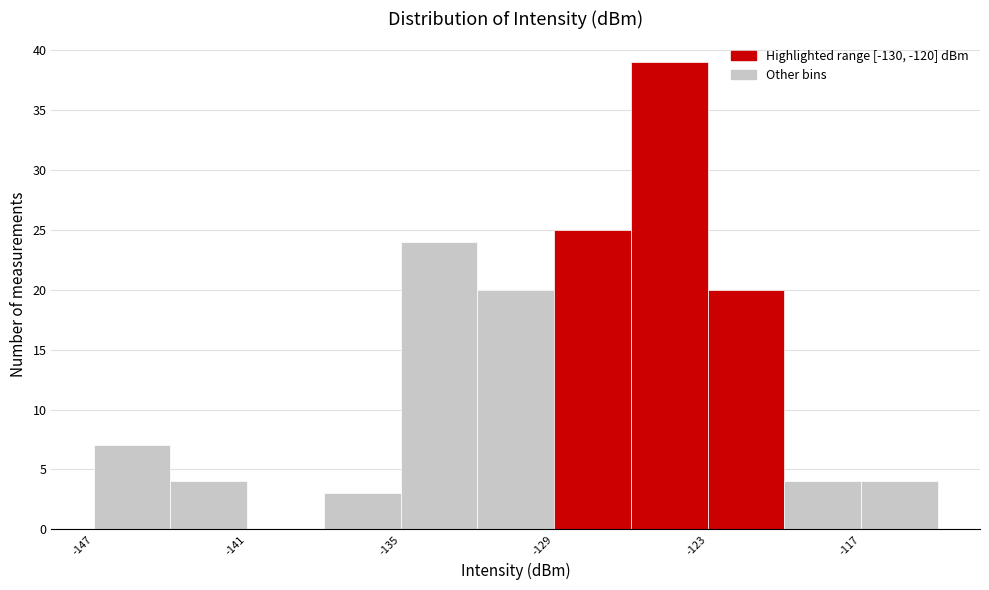

Read against the x-axis, roughly where is the centre of the tallest bar?

-124